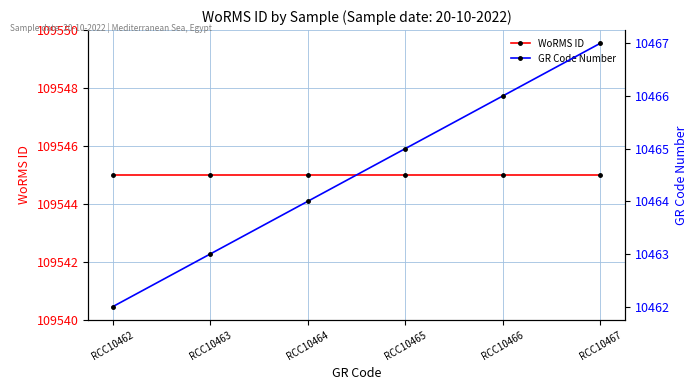

Which series changed the most between RCC10463 and RCC10466?

GR Code Number